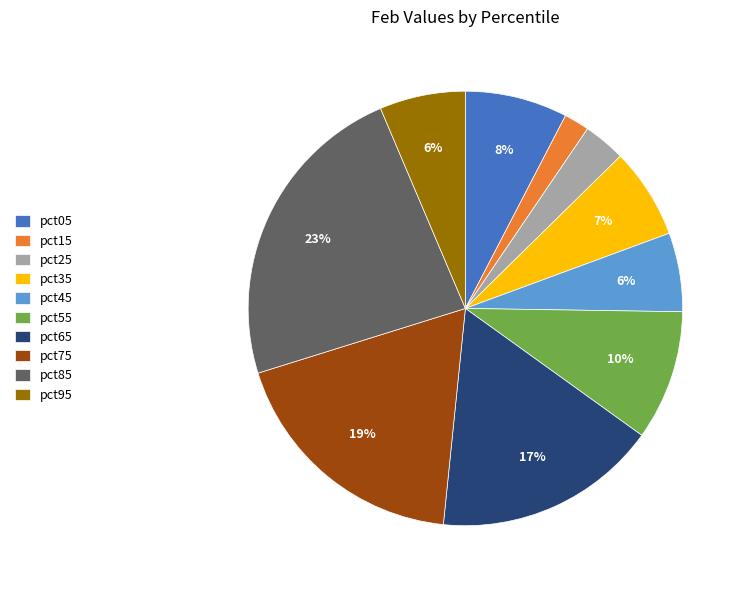

How many slices are in this pie chart?

10